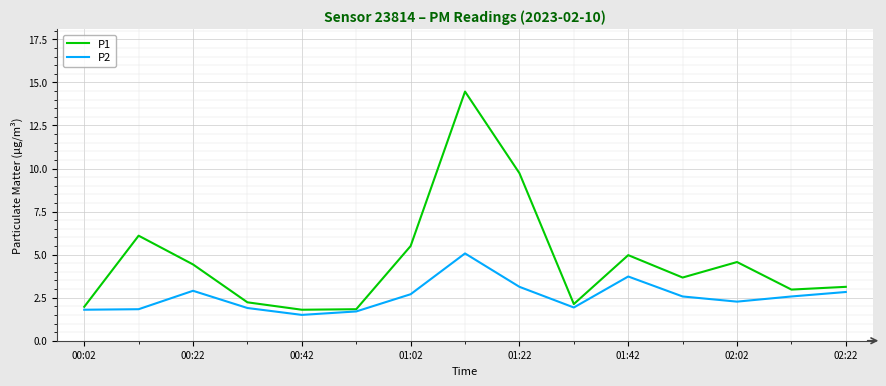

What is the difference between the maximum and second lowest values in the P1 series?

12.6